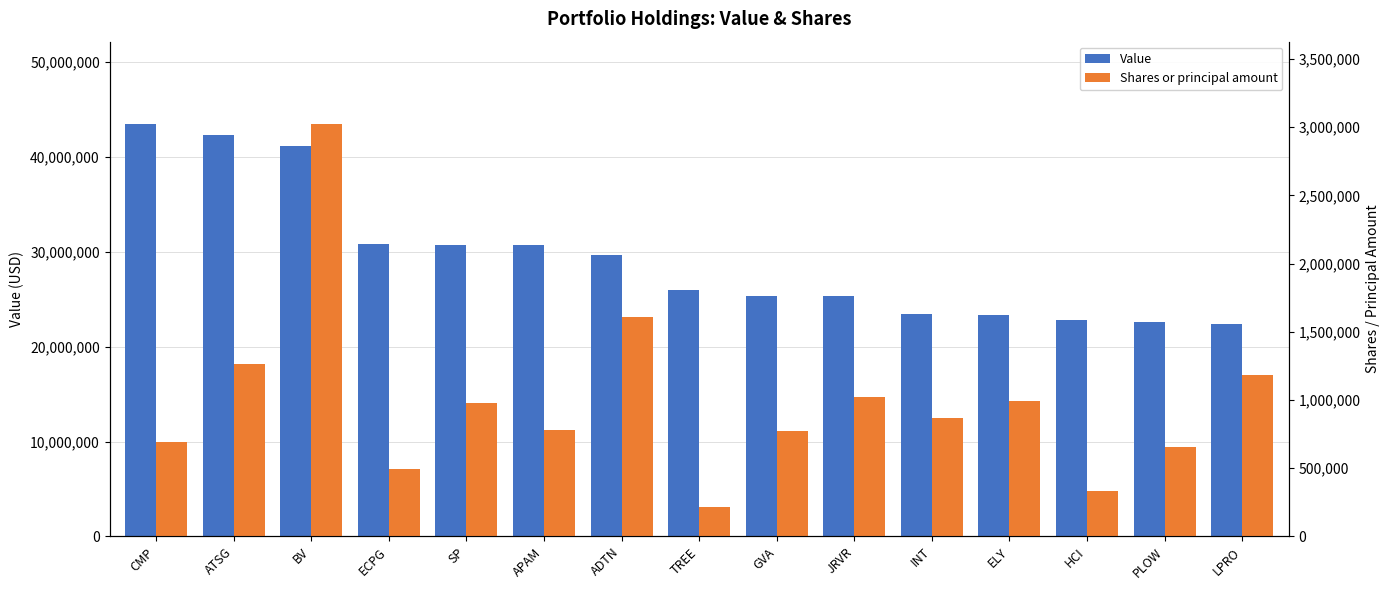

At which category is the sum across all series the highest?

BV